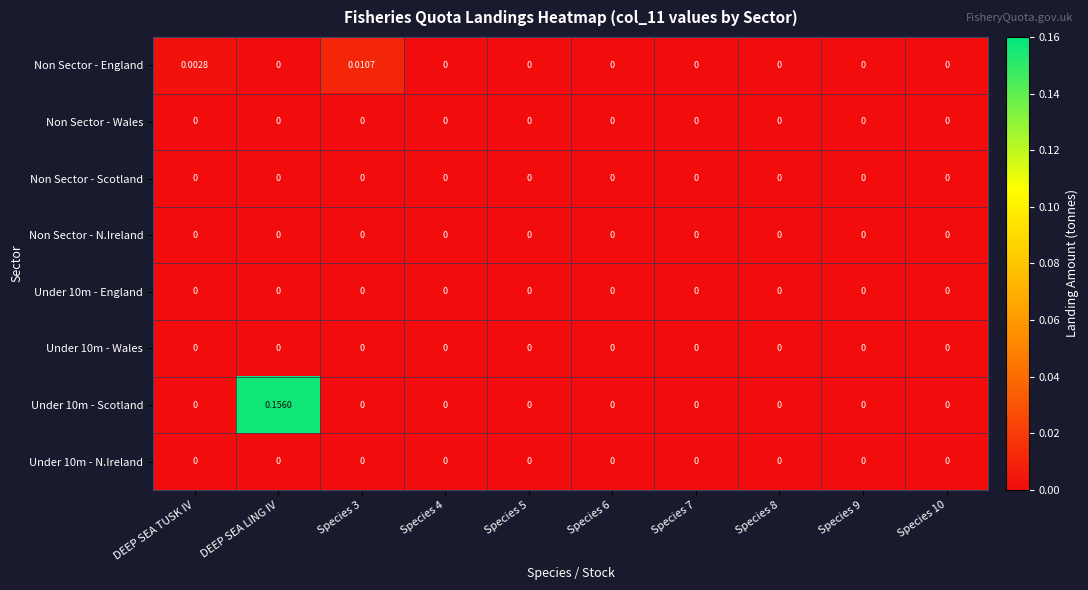

Which category has the highest value across all series?

DEEP SEA LING IV